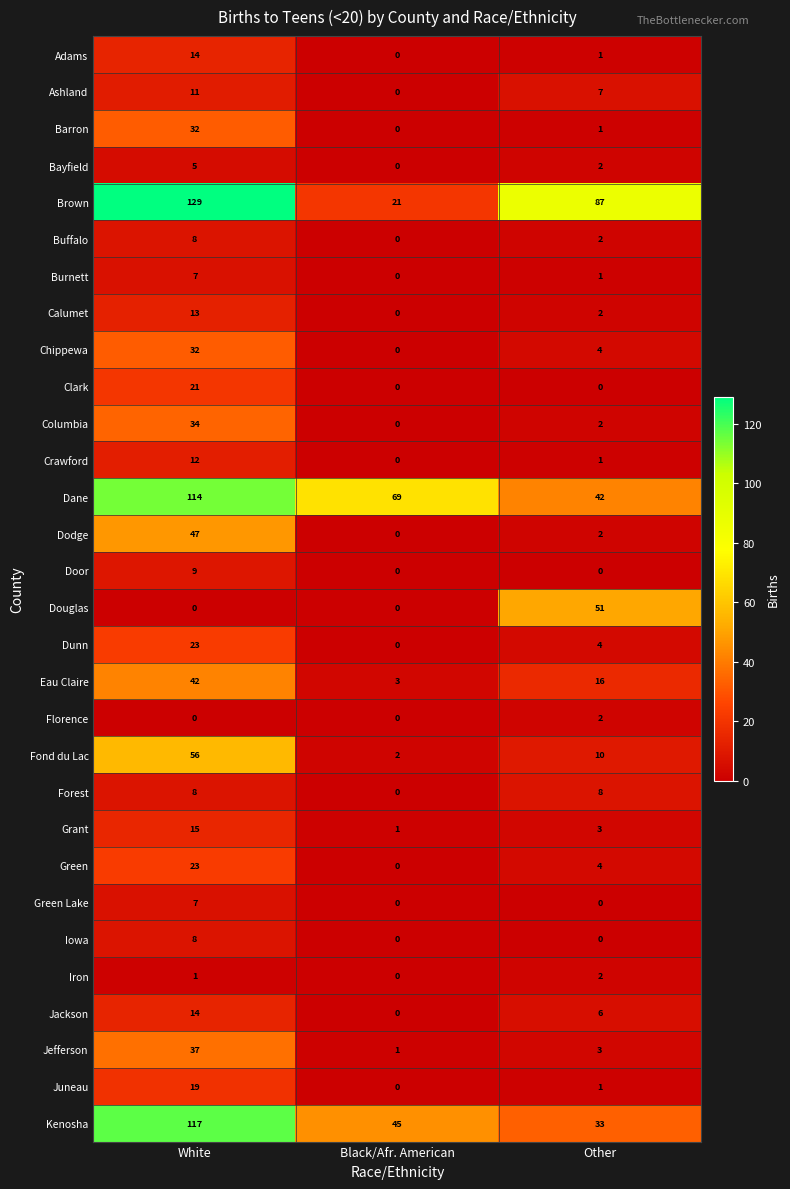

Is it true that Burnett equals 5 at White?

False